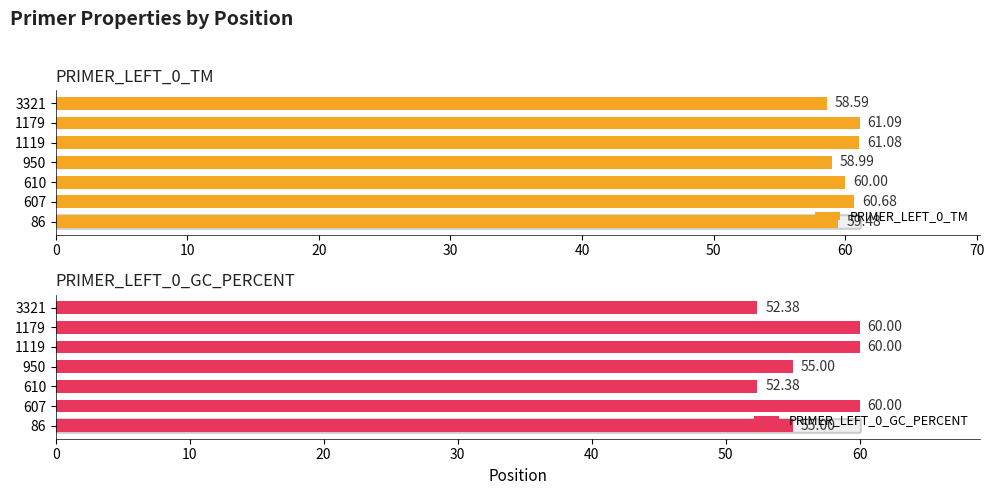

How many data points in PRIMER_LEFT_0_TM are above 59?

5